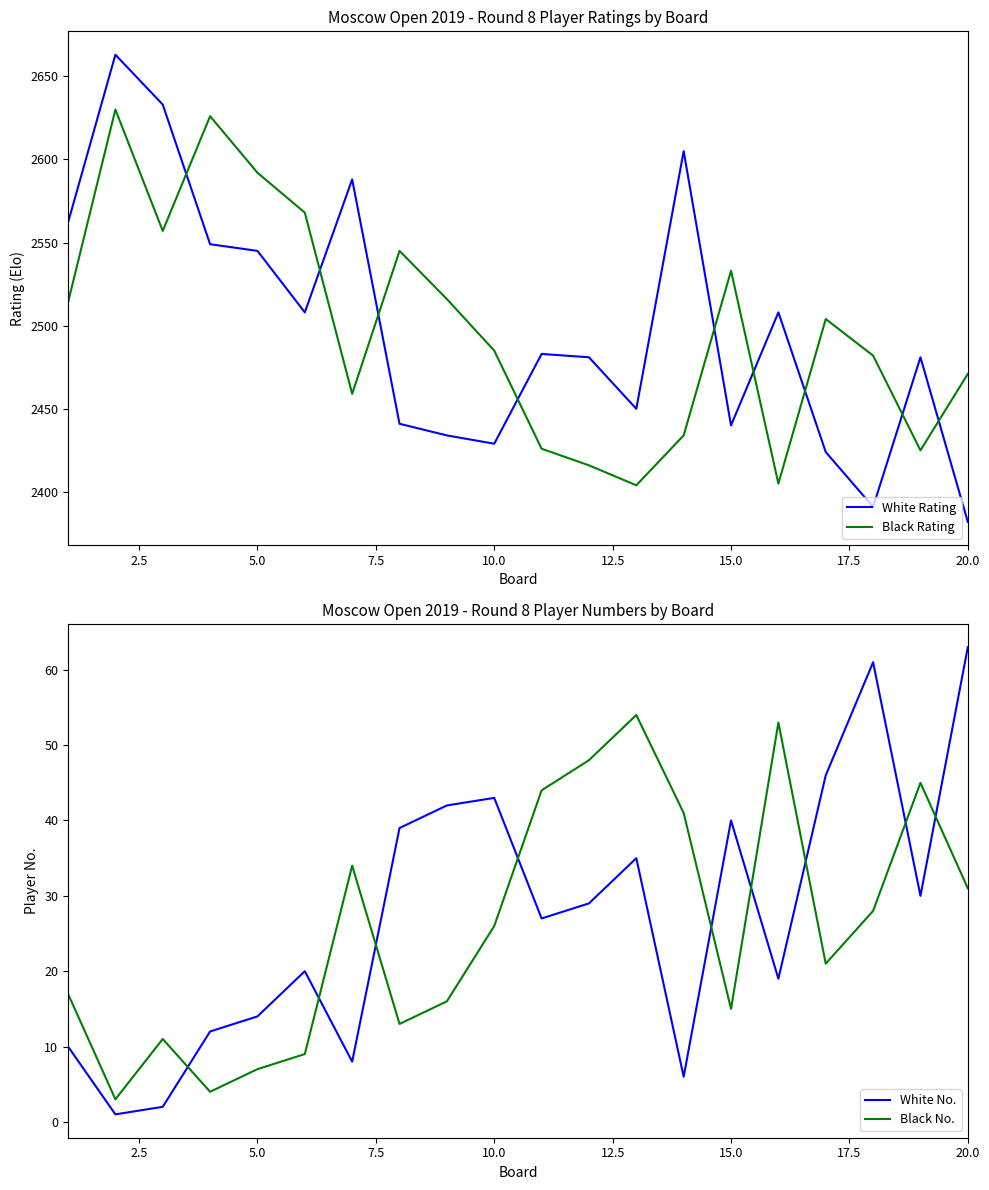

The Black No. series shows 26 at 10.0. True or false?

True